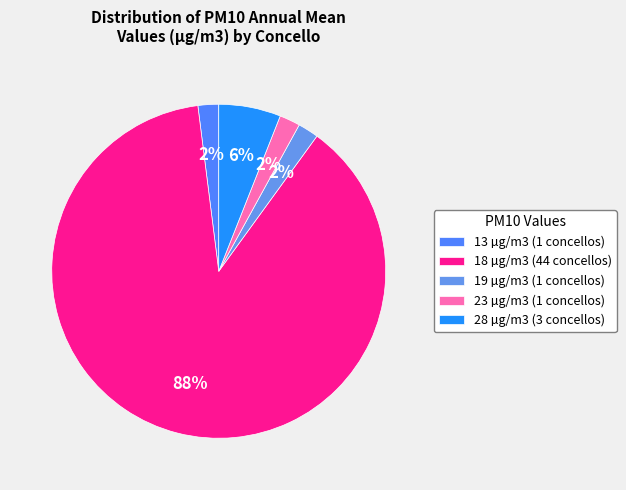

To the nearest percent, what is the combined percentage of 23 µg/m3 and 13 µg/m3?

4%